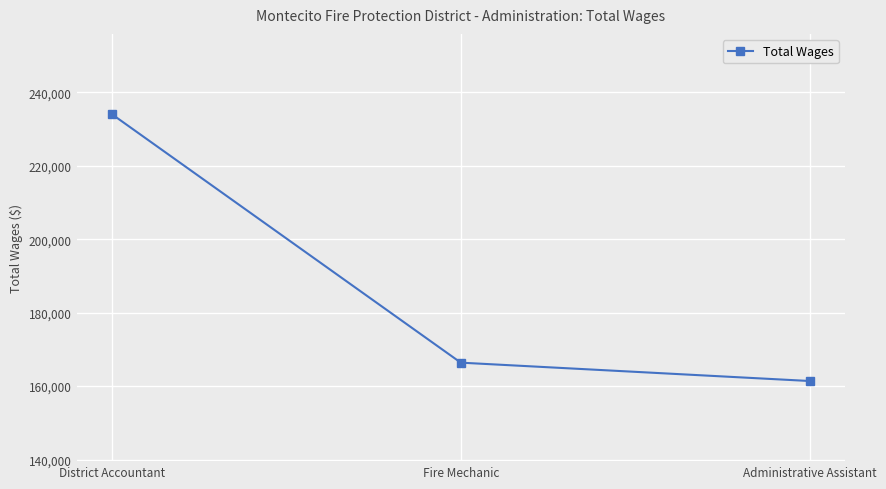

What is the sum of the values at Fire Mechanic and District Accountant?

400452